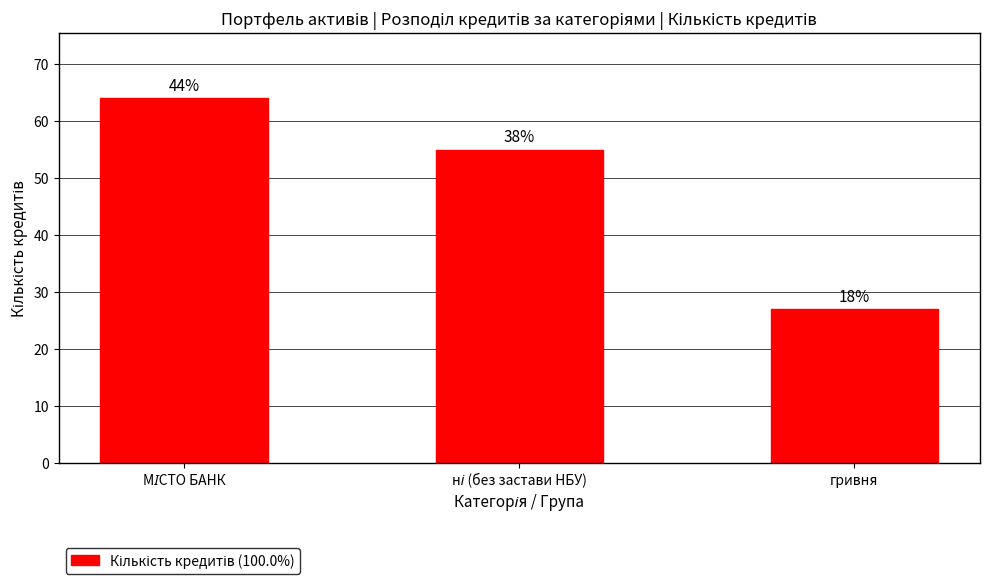

Does the chart contain any negative values?

No